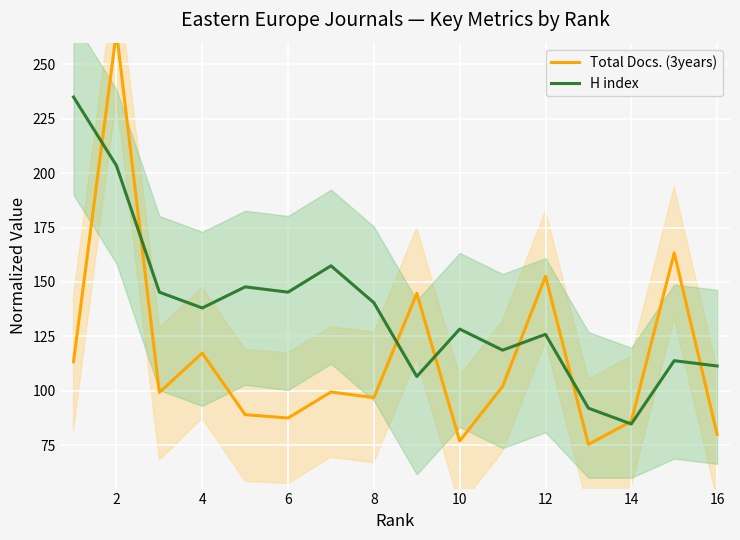

How many categories are shown in the chart?

16